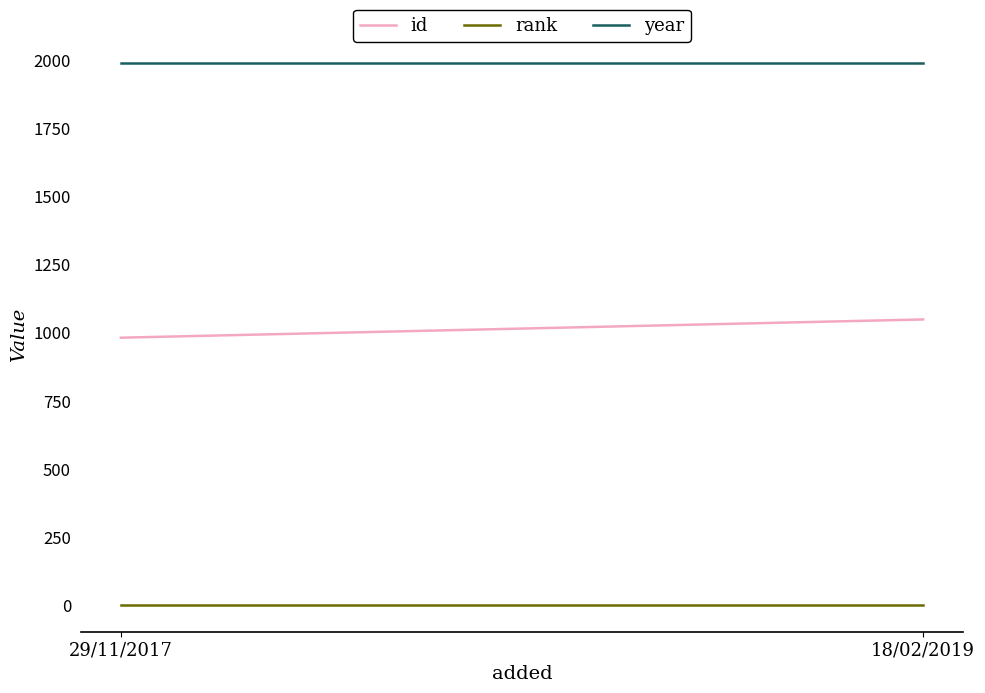

Rank the series at 29/11/2017 from lowest to highest value.

rank, id, year